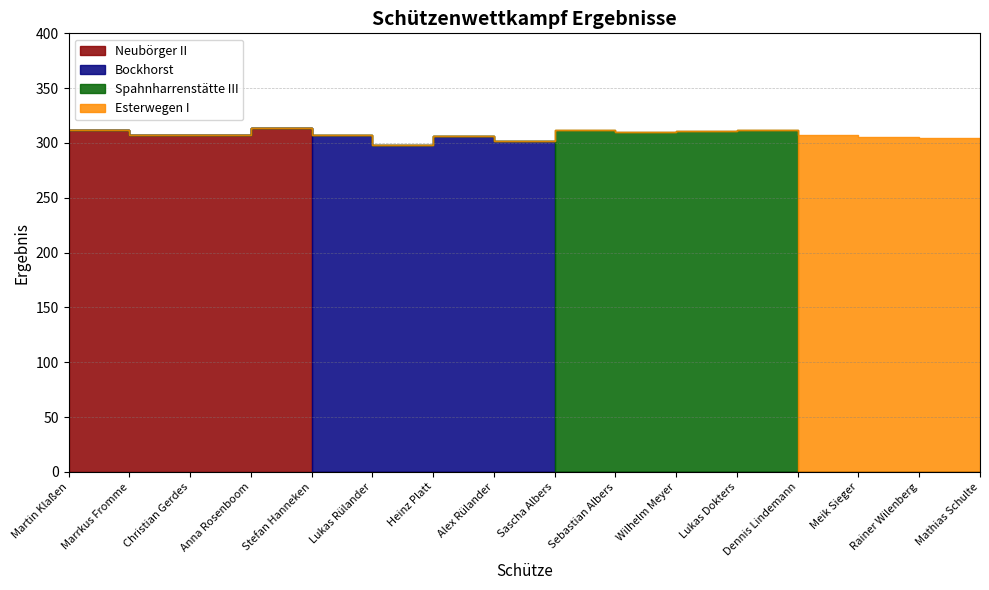

Is the value of Spahnharrenstätte III at Sascha Albers greater than the value of Neubörger II at Meik Sieger?

Yes